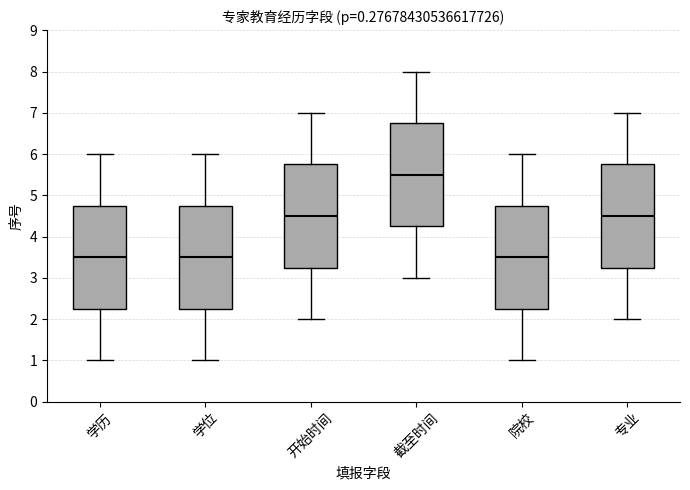

Where does the upper whisker of the box for 截至时间 end on the y-axis? The values are not printed on the chart, so give them approximately, as read against the axis.

8.0